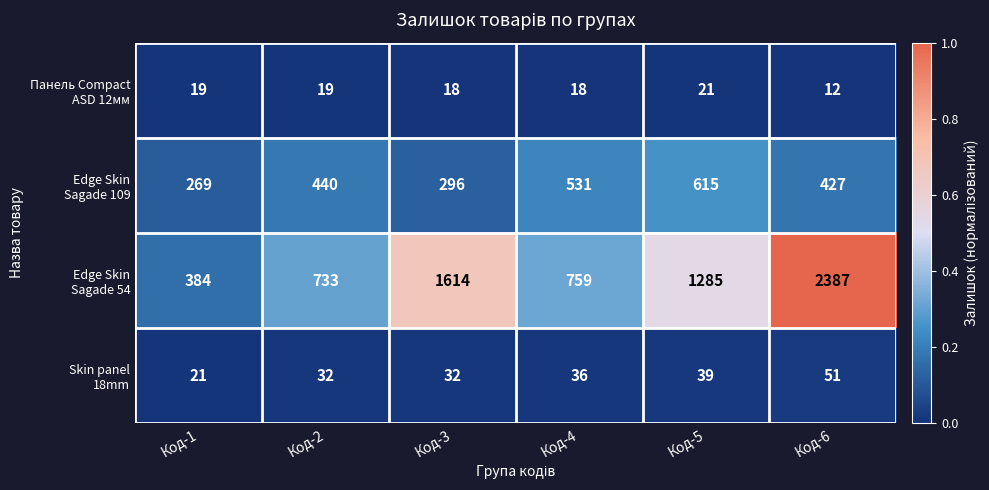

At which category is the sum across all series the highest?

Код-6